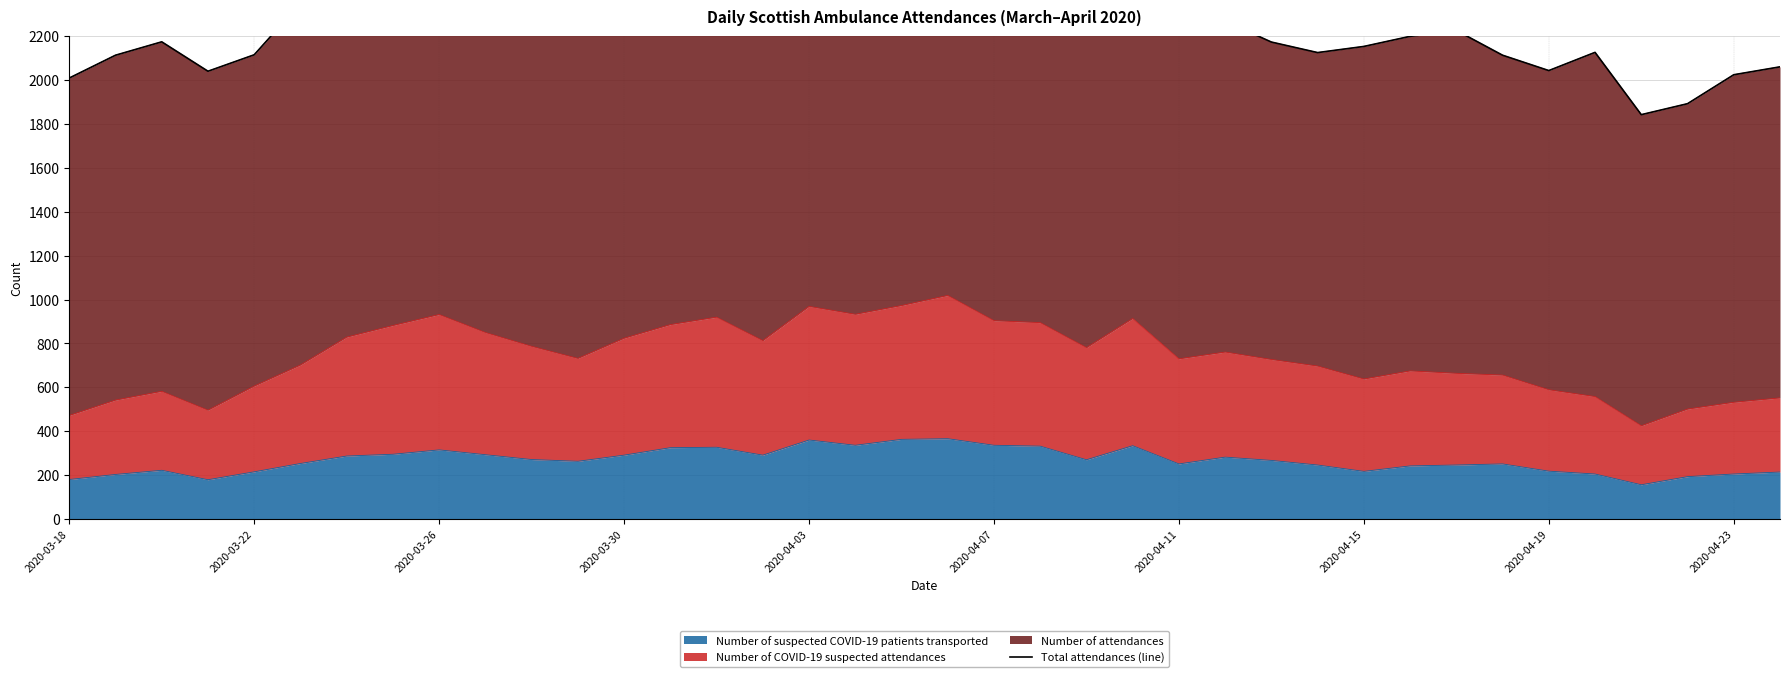

What is the maximum value for Number of suspected COVID-19 patients transported?

366